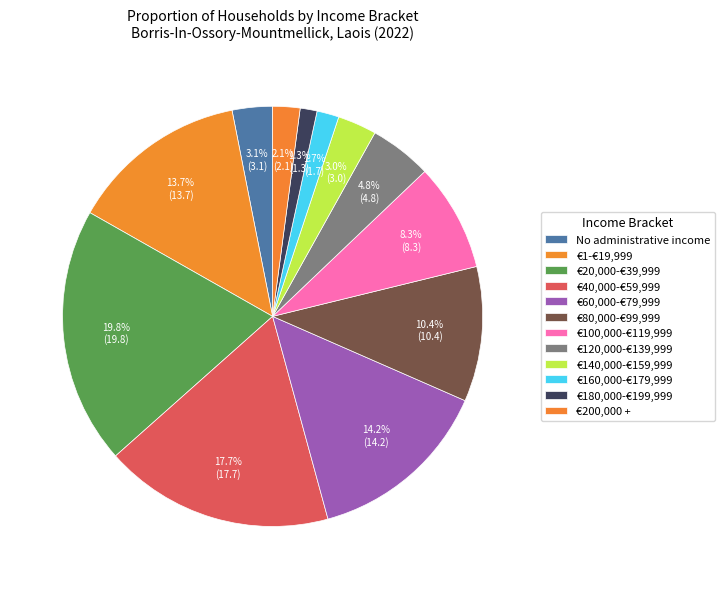

What percentage is the €60,000-€79,999 slice, to the nearest percent?

14%